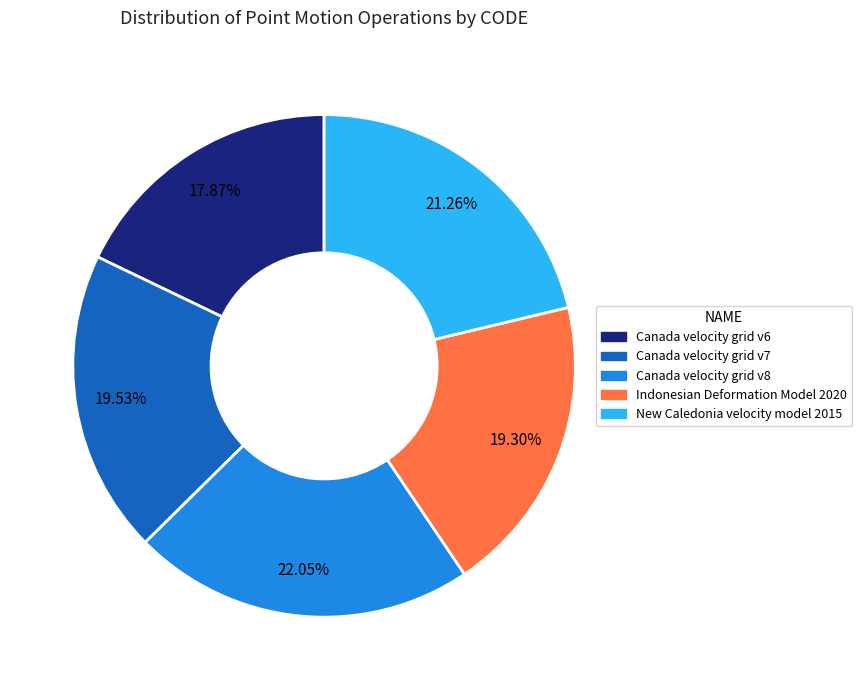

Which has a higher value, Indonesian Deformation Model 2020 or Canada velocity grid v8?

Canada velocity grid v8